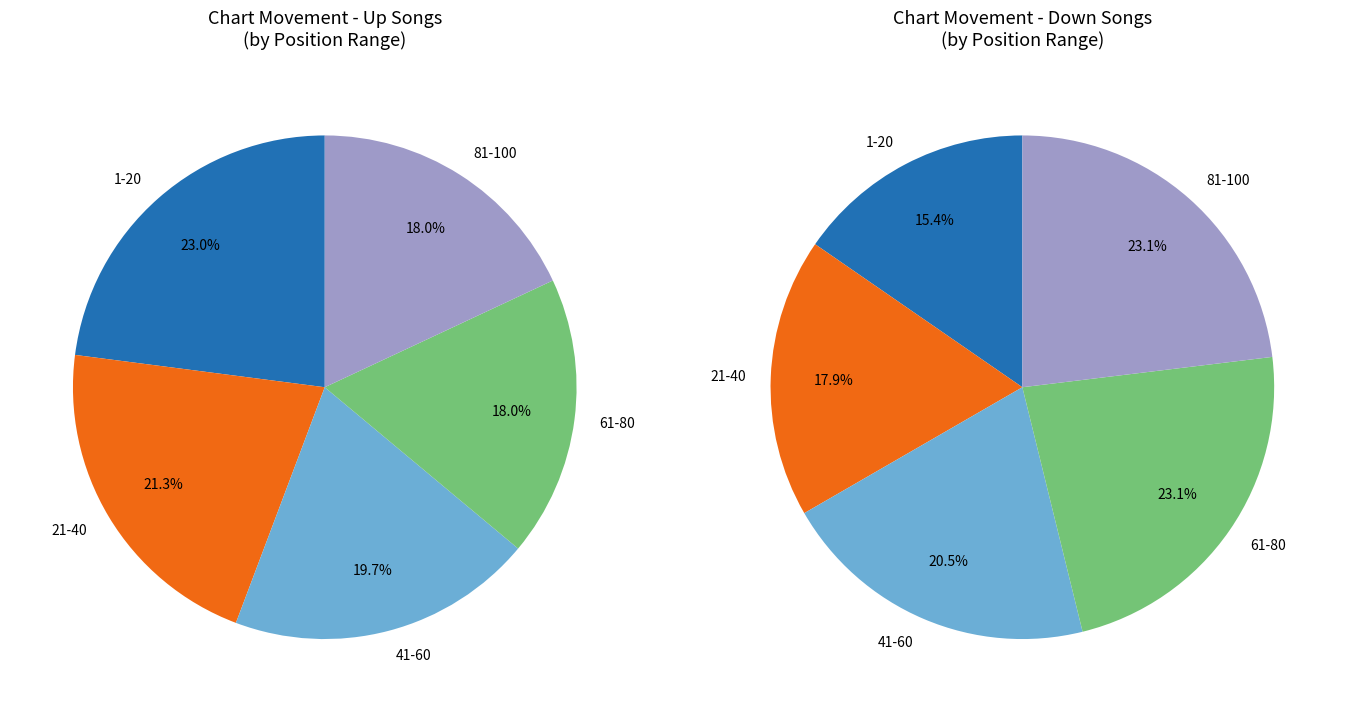

What is the ratio of the value at down to the value at up?

0.6